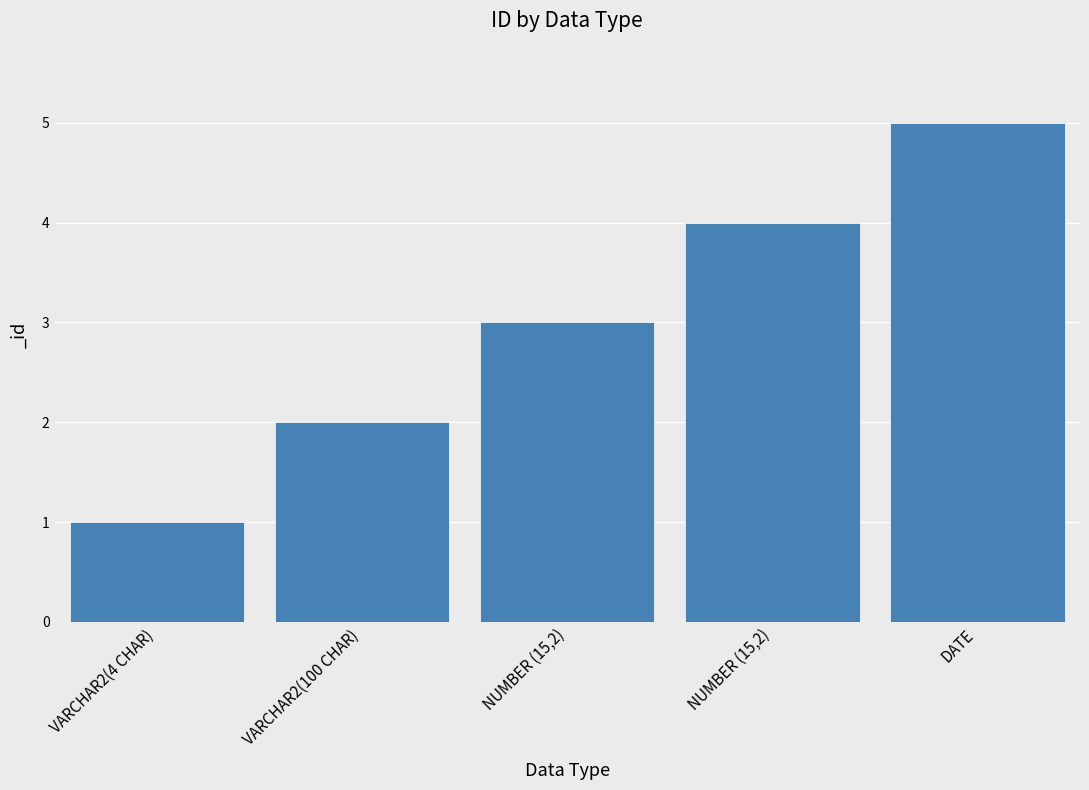

Which has a higher value, DATE or NUMBER (15,2)?

DATE